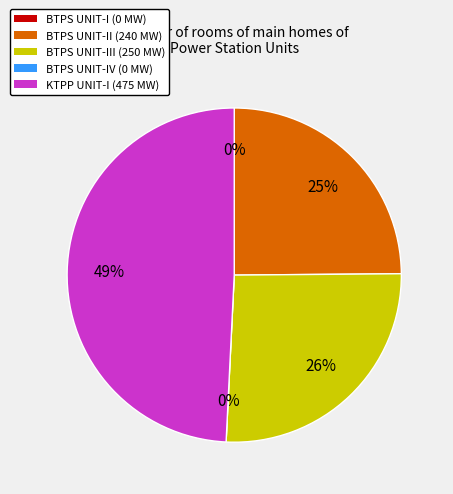

How many segments does this pie chart have?

5